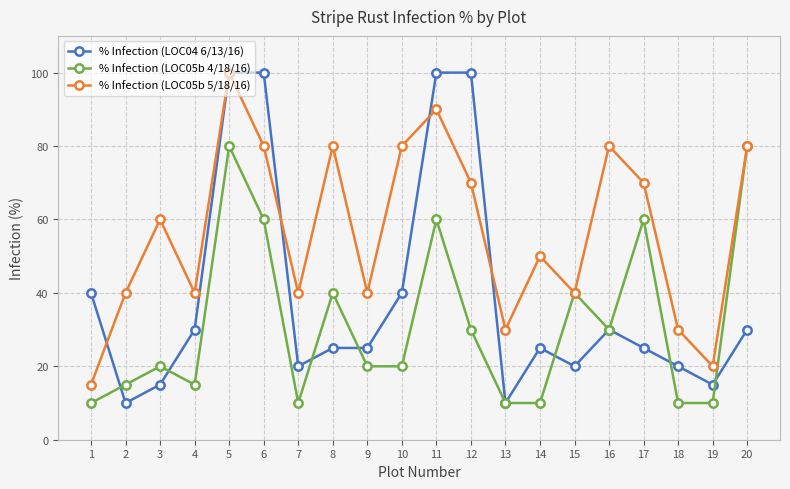

At how many categories does at least one series exceed 15?

20